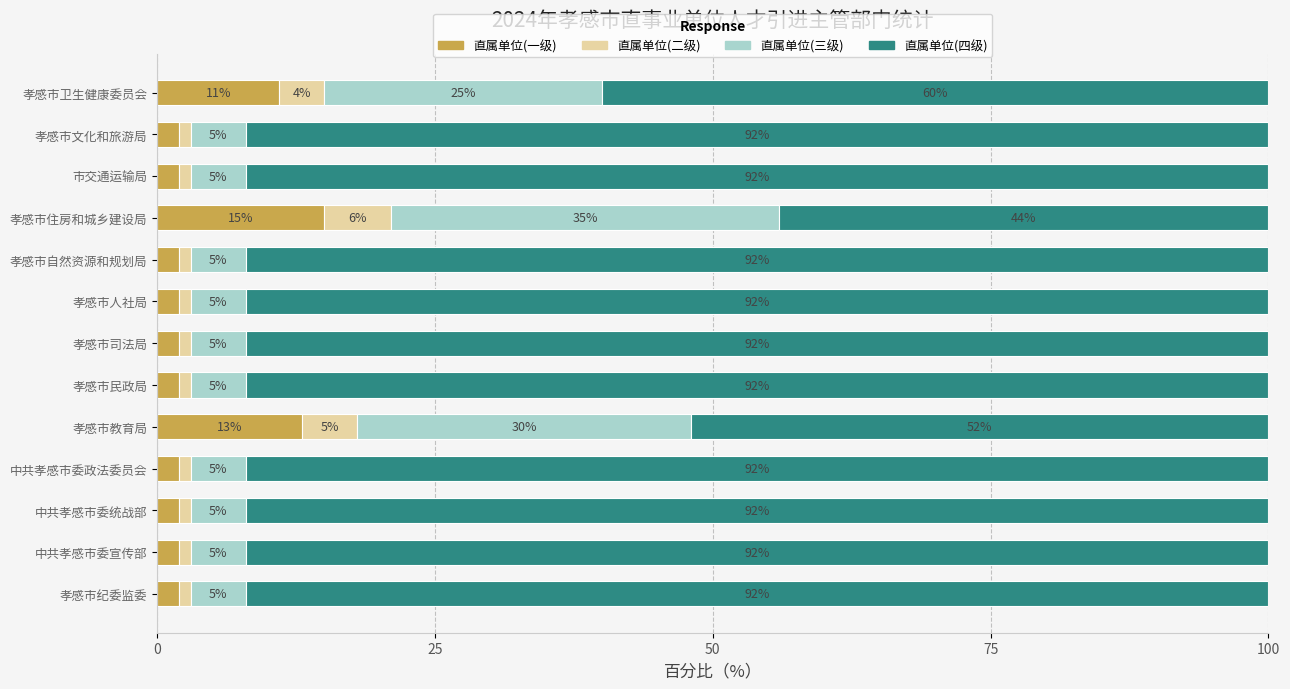

What is the total value across all series at 孝感市人社局?

100